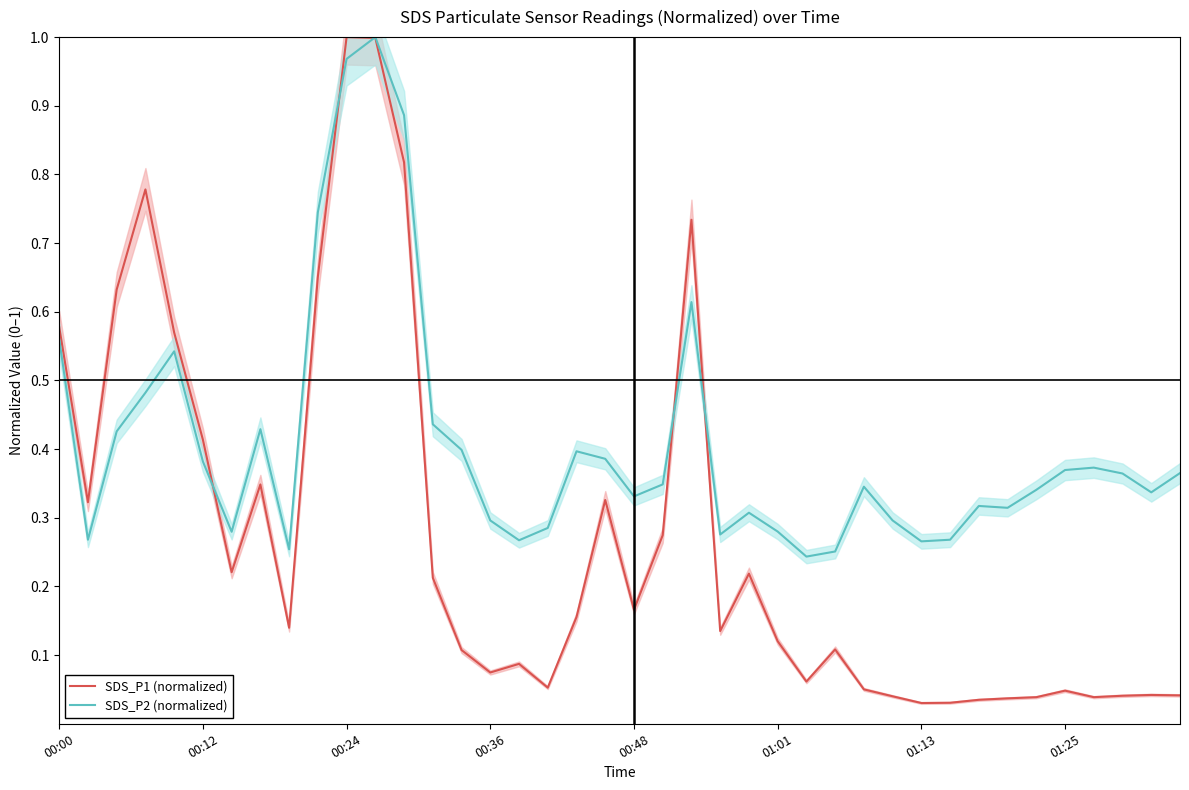

Which has a higher value, 37 or 00:48?

00:48